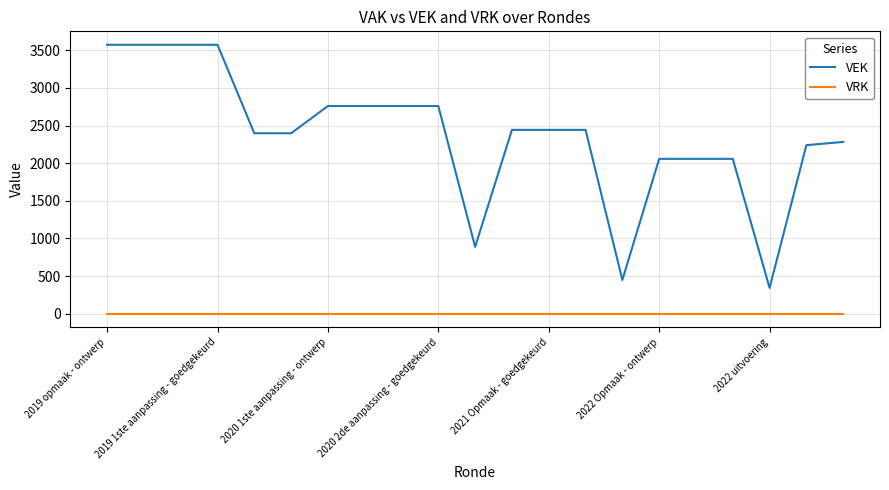

List the series in order of their overall mean, highest first.

VEK, VRK